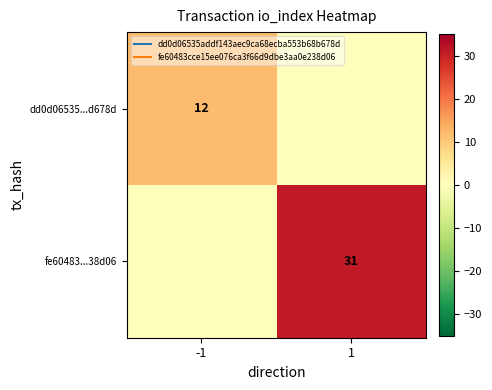

What is the sum of the fe60483...38d06 values at -1 and 1?

31